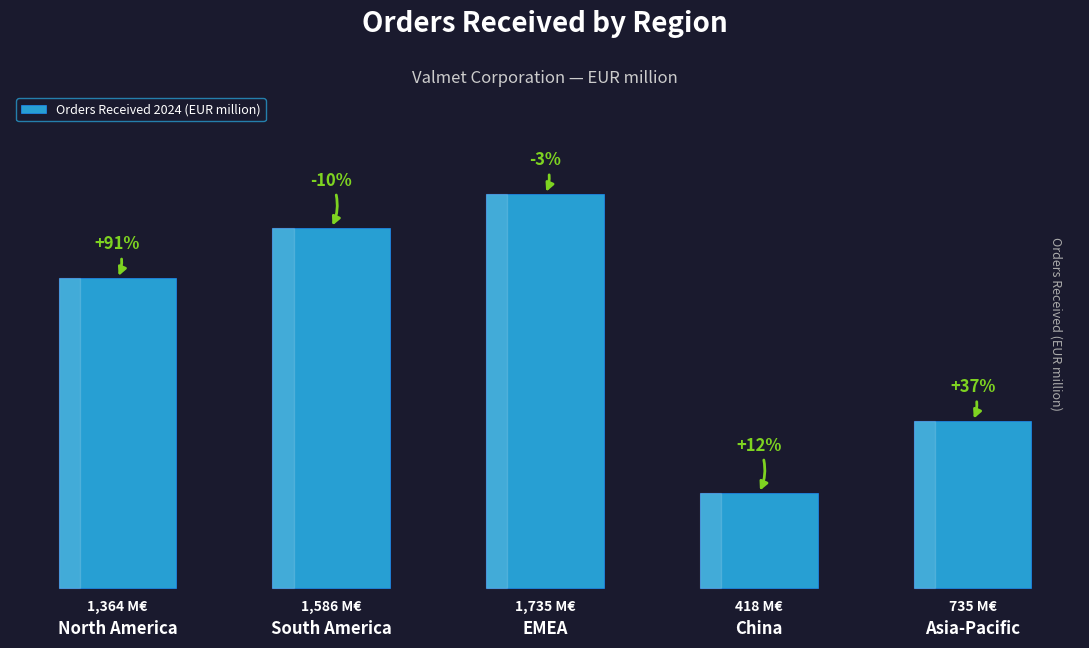

Does the chart contain any negative values?

No